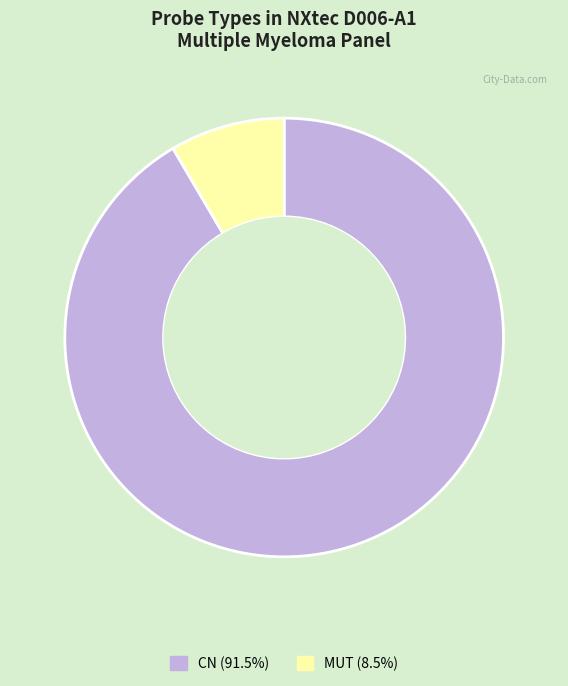

How many slices are in this pie chart?

2